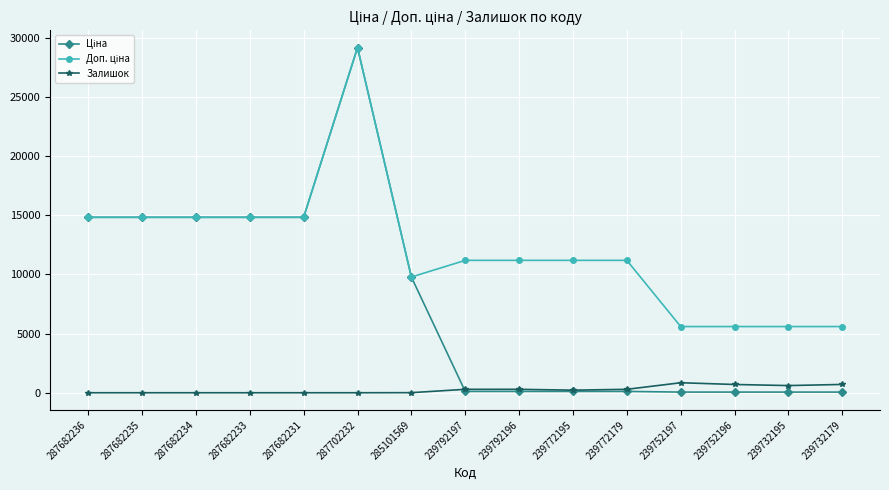

True or false: Залишок has more than 1 interior local peaks.

True